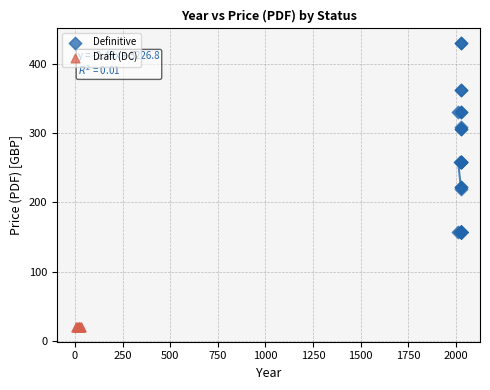

Which series contains the lowest Y value?

Draft (DC)